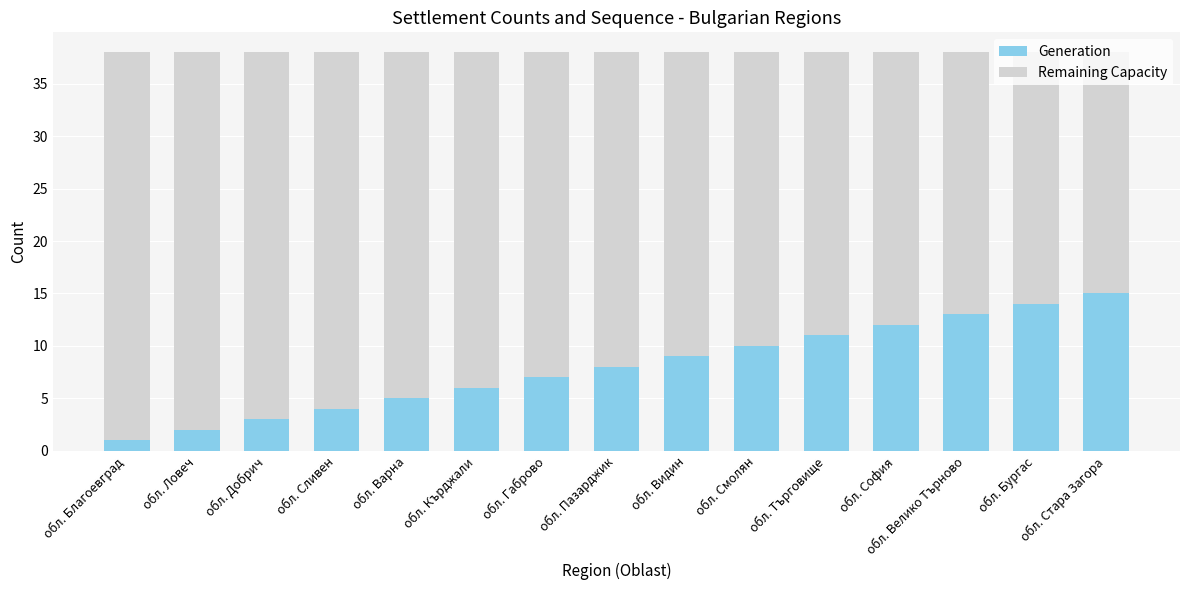

What is the total value across all series at обл. Смолян?

38